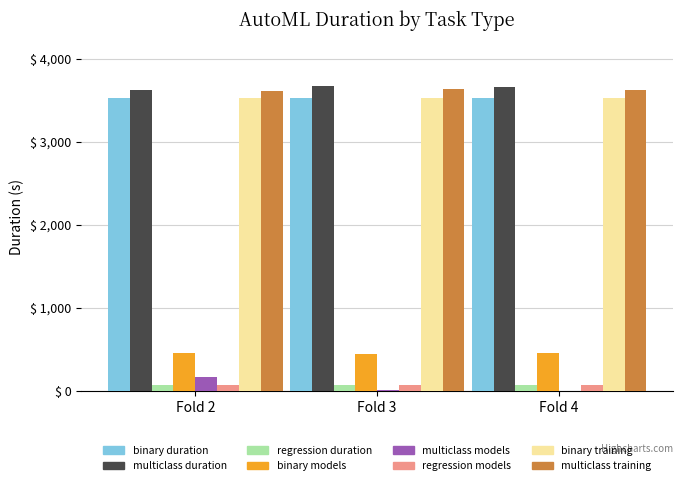

Is the value of multiclass training at Fold 2 greater than the value of binary models at Fold 4?

Yes